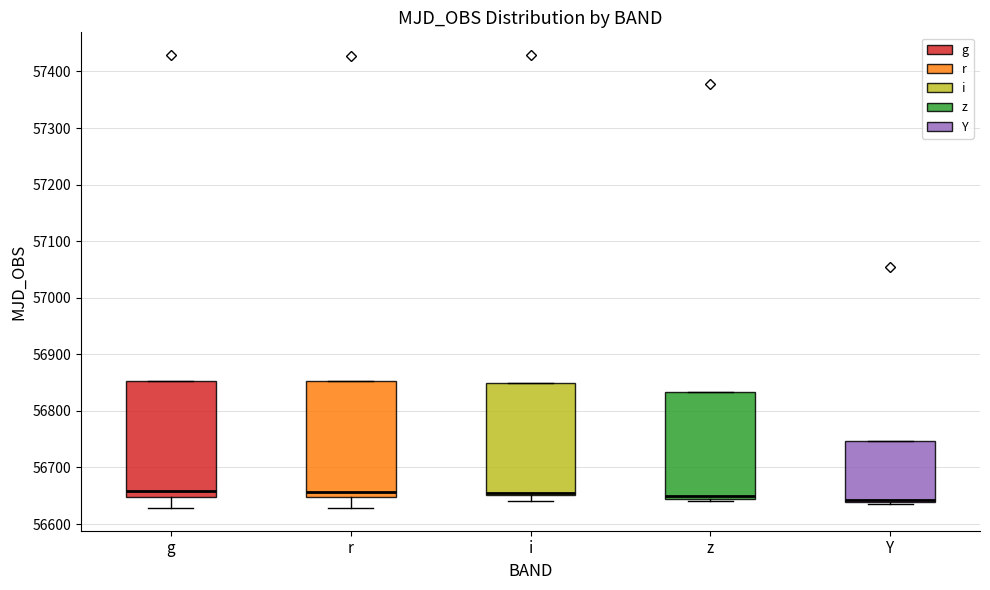

Reading left to right, read every box against the y-axis: the position of its median line, the range the box covers, and the ends of its whiskers. The values are not printed on the chart, so give them approximately, as read against the axis.

g: median 56660, box 56650 to 56850, whiskers 56630 to 56850
r: median 56660, box 56650 to 56850, whiskers 56630 to 56850
i: median 56660, box 56650 to 56850, whiskers 56640 to 56850
z: median 56650, box 56640 to 56830, whiskers 56640 (just below the box's lower edge) to 56830
Y: median 56640 (just above the box's lower edge), box 56640 to 56750, whiskers 56640 (just below the box's lower edge) to 56750